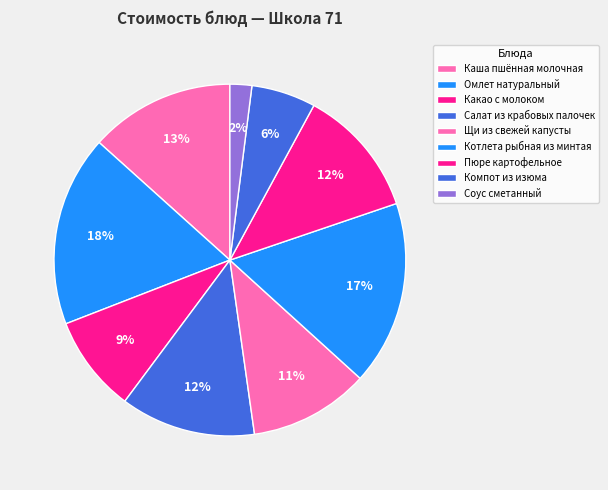

Count the number of slices in the pie.

9